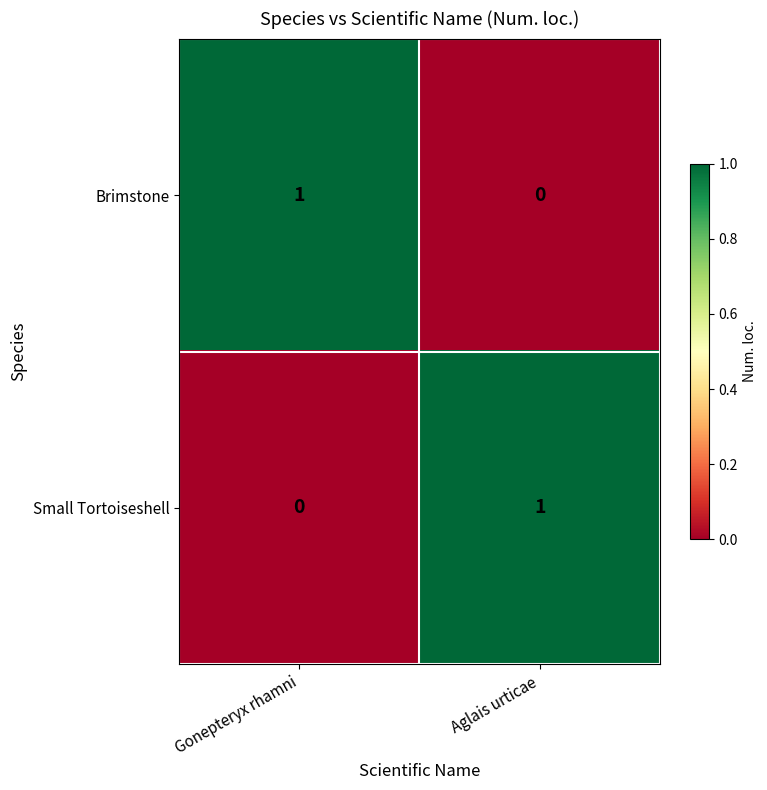

Where is Brimstone nearest to the value 0?

Aglais urticae